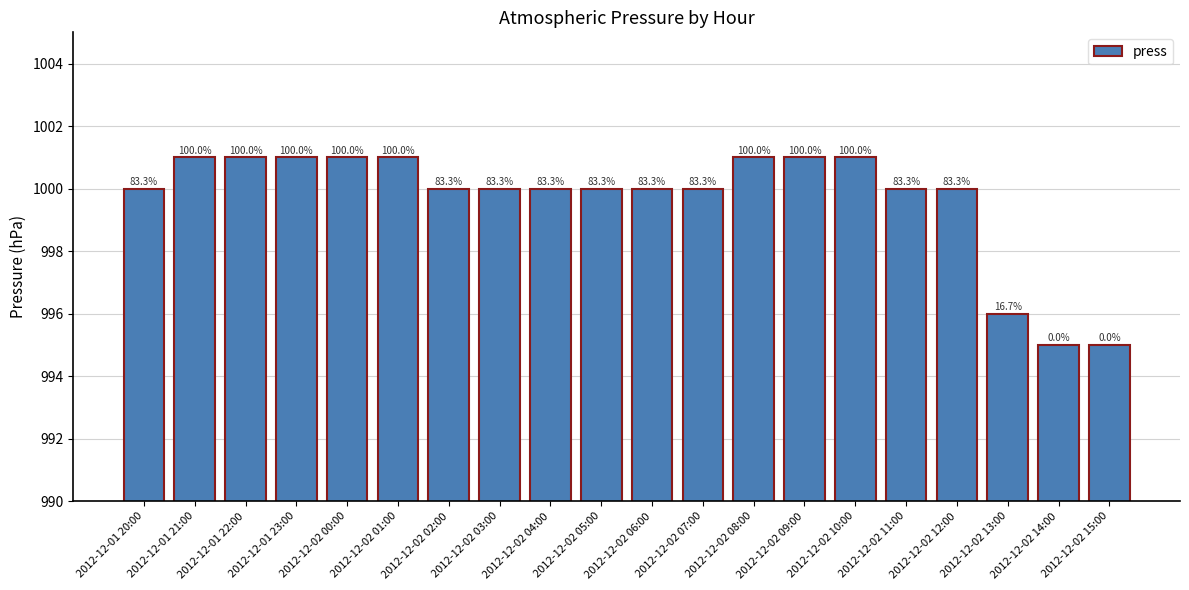

Approximately how many times larger is the value at 2012-12-01 22:00 compared to 2012-12-02 02:00?

1.0